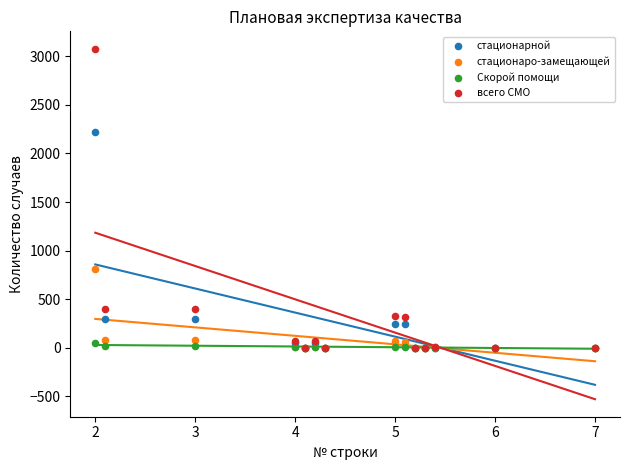

In the всего СМО series, what Y value is closest to 1538?

403